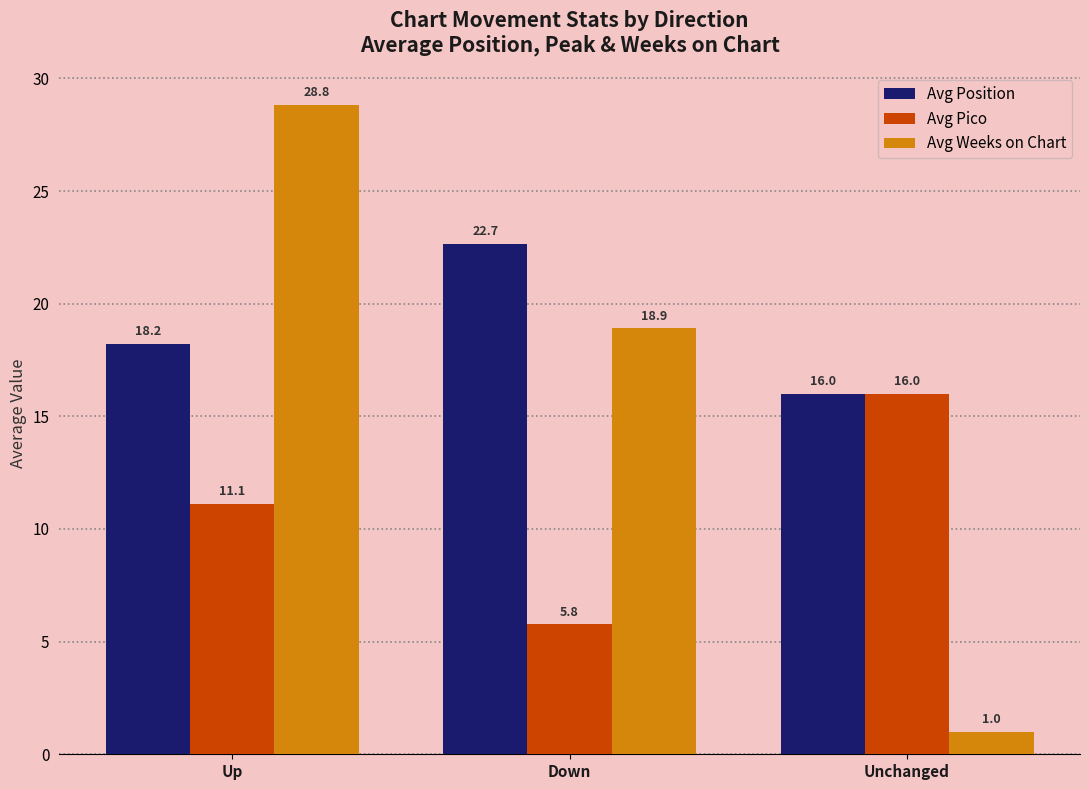

How many values in the Avg Weeks on Chart series are below 18?

1